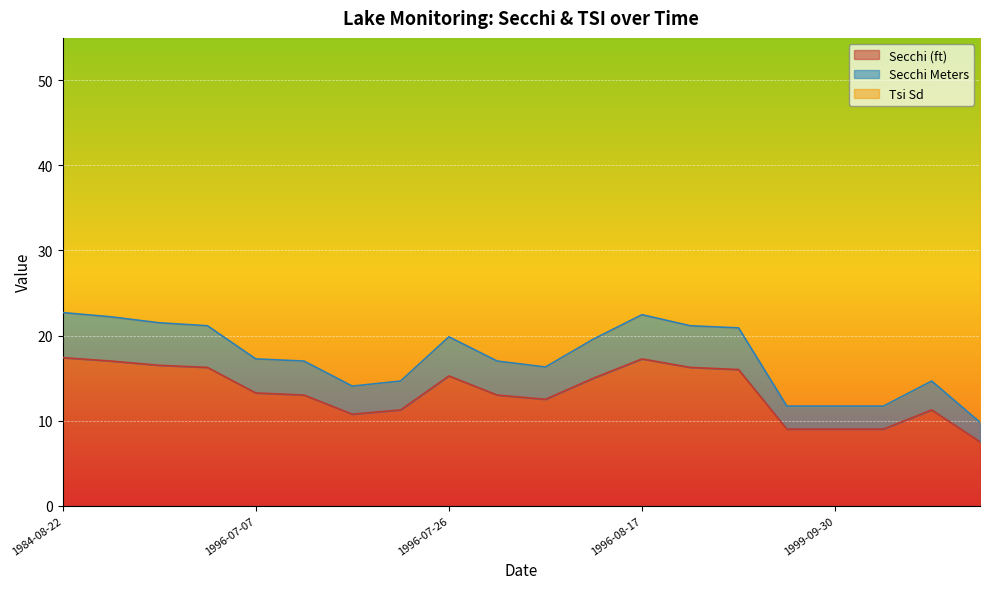

Reading right to left, transcribe all the data shown in this chart.

Secchi (ft): 2000-06-08=7.5	2000-05-26=11.2	1999-10-12=9.0	1999-09-30=9.0	1999-09-15=9.0	1996-09-07=16.0	1996-08-24=16.2	1996-08-17=17.2	1996-08-12=15.0	1996-08-07=12.5	1996-08-01=13.0	1996-07-26=15.2	1996-07-20=11.2	1996-07-15=10.8	1996-07-11=13.0	1996-07-07=13.2	1996-07-03=16.2	1996-06-24=16.5	1996-06-10=17.0	1984-08-22=17.4
Secchi Meters: 2000-06-08=9.8	2000-05-26=14.7	1999-10-12=11.7	1999-09-30=11.7	1999-09-15=11.7	1996-09-07=20.9	1996-08-24=21.1	1996-08-17=22.4	1996-08-12=19.6	1996-08-07=16.3	1996-08-01=17.0	1996-07-26=19.9	1996-07-20=14.7	1996-07-15=14.1	1996-07-11=17.0	1996-07-07=17.2	1996-07-03=21.1	1996-06-24=21.5	1996-06-10=22.2	1984-08-22=22.7